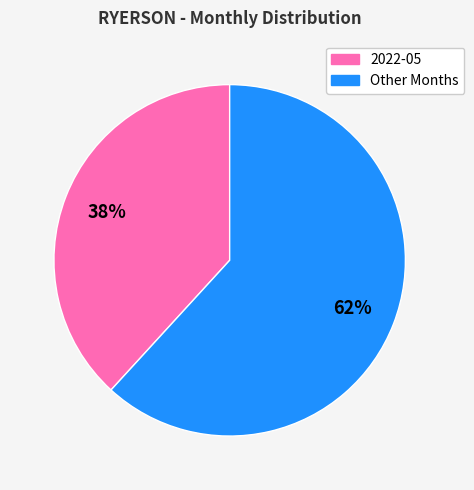

To the nearest percent, what is the difference between the largest and smallest slice percentages?

24%